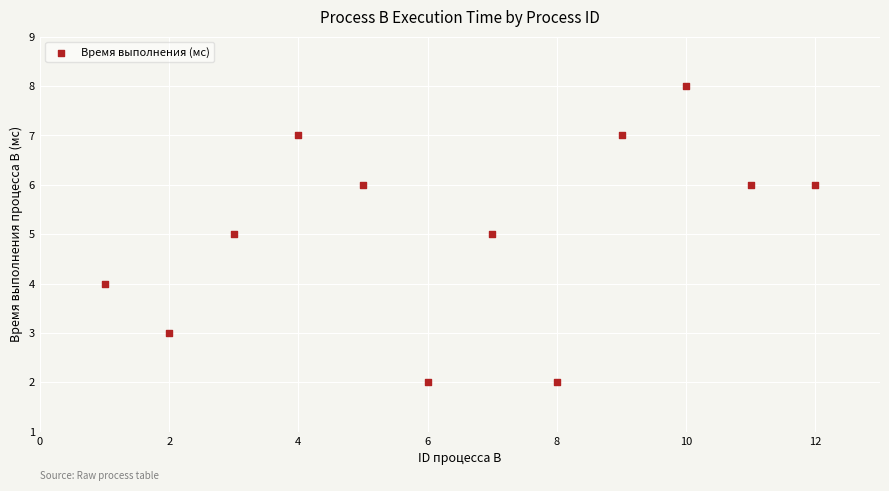

What is the average Y value?

5